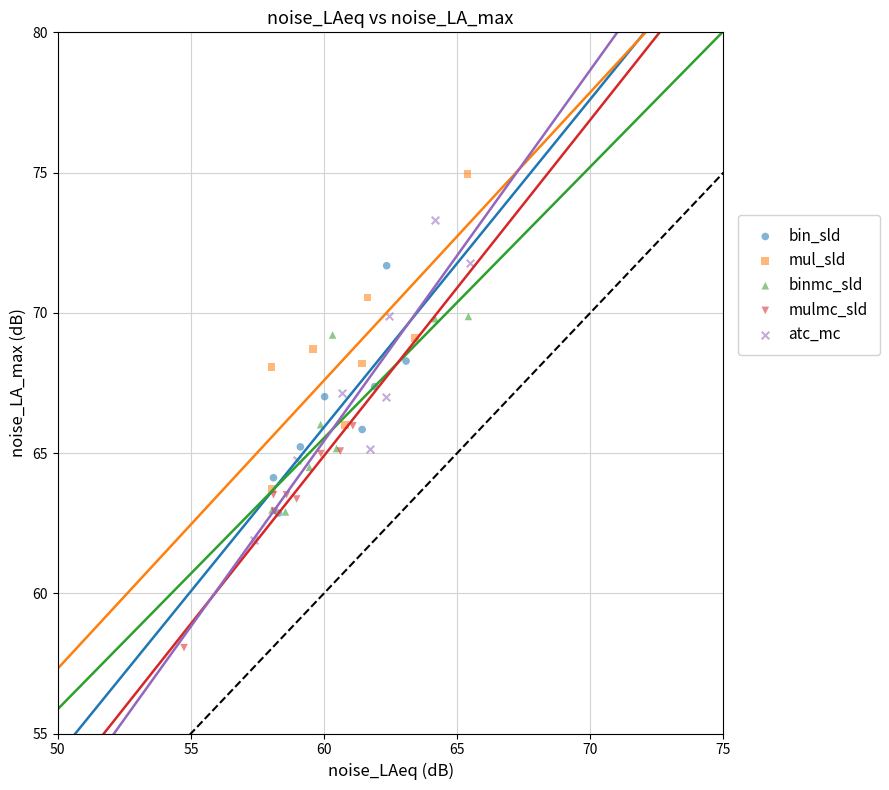

Which series contains the lowest Y value?

mulmc_sld